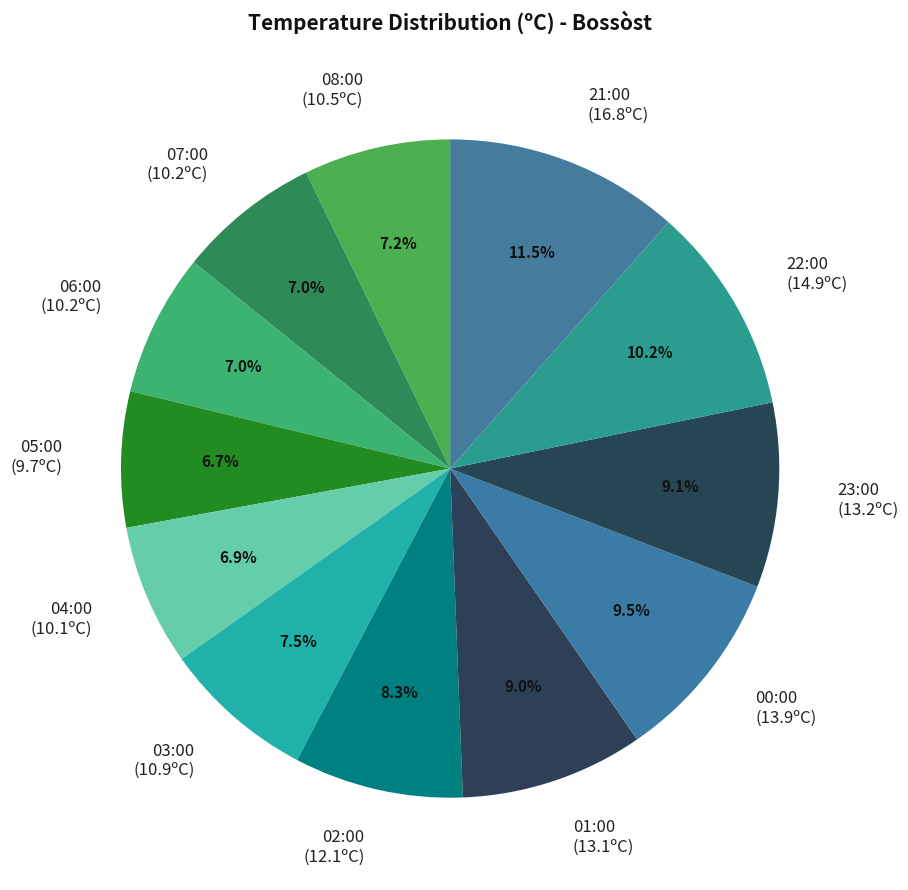

To the nearest percent, what is the combined percentage of 21:00 and 08:00?

19%